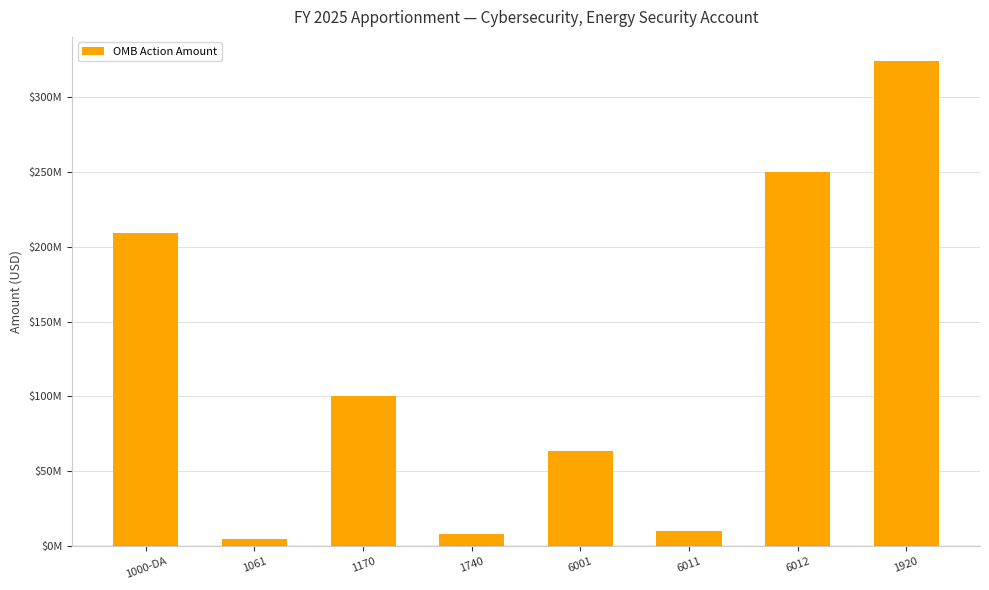

How many values are below 100000000?

4